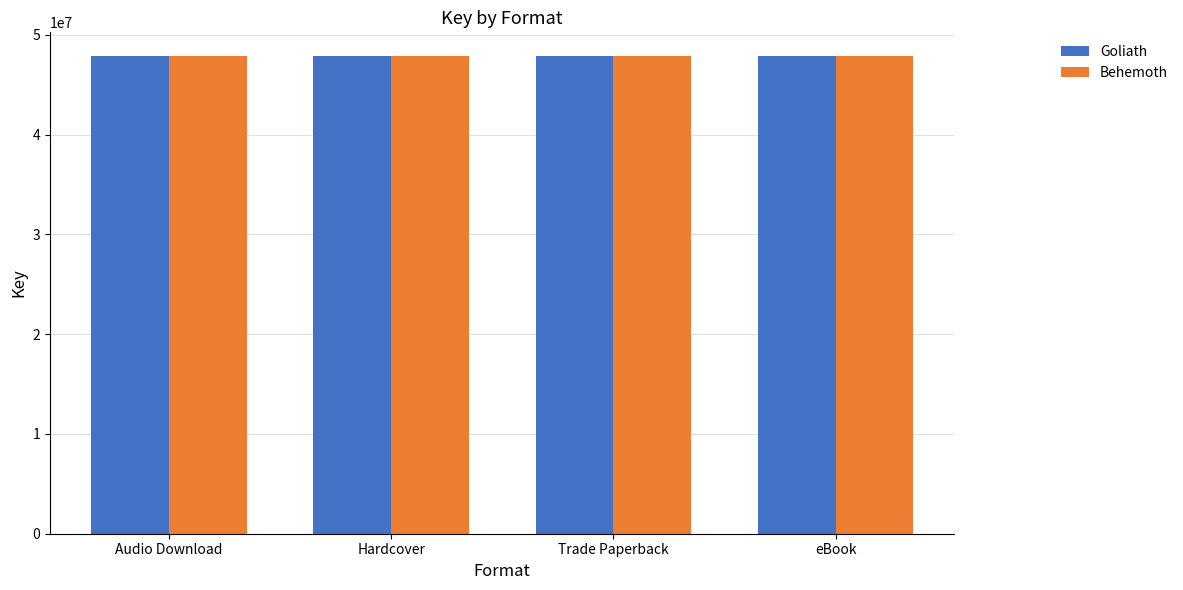

What is the label of the 2nd bar from the right?

Trade Paperback